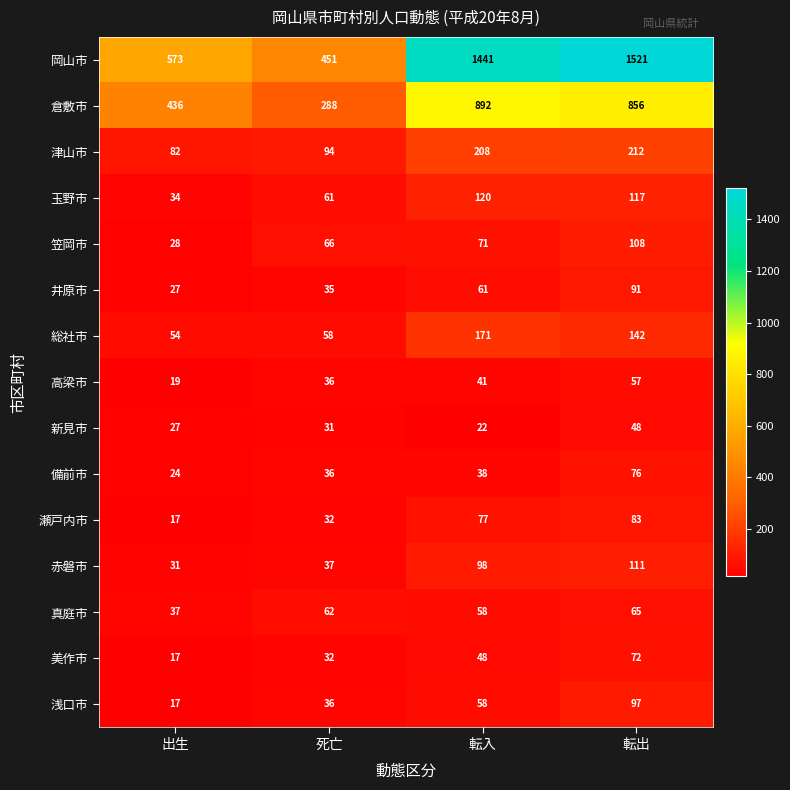

Which series has the largest total across all categories?

岡山市